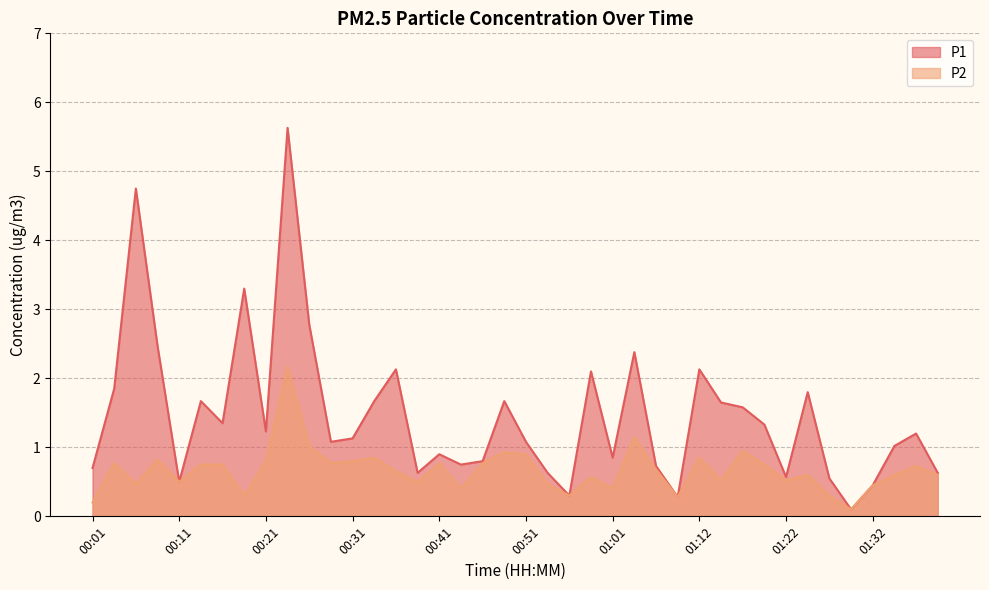

True or false: P2 and P1 cross at least once.

False